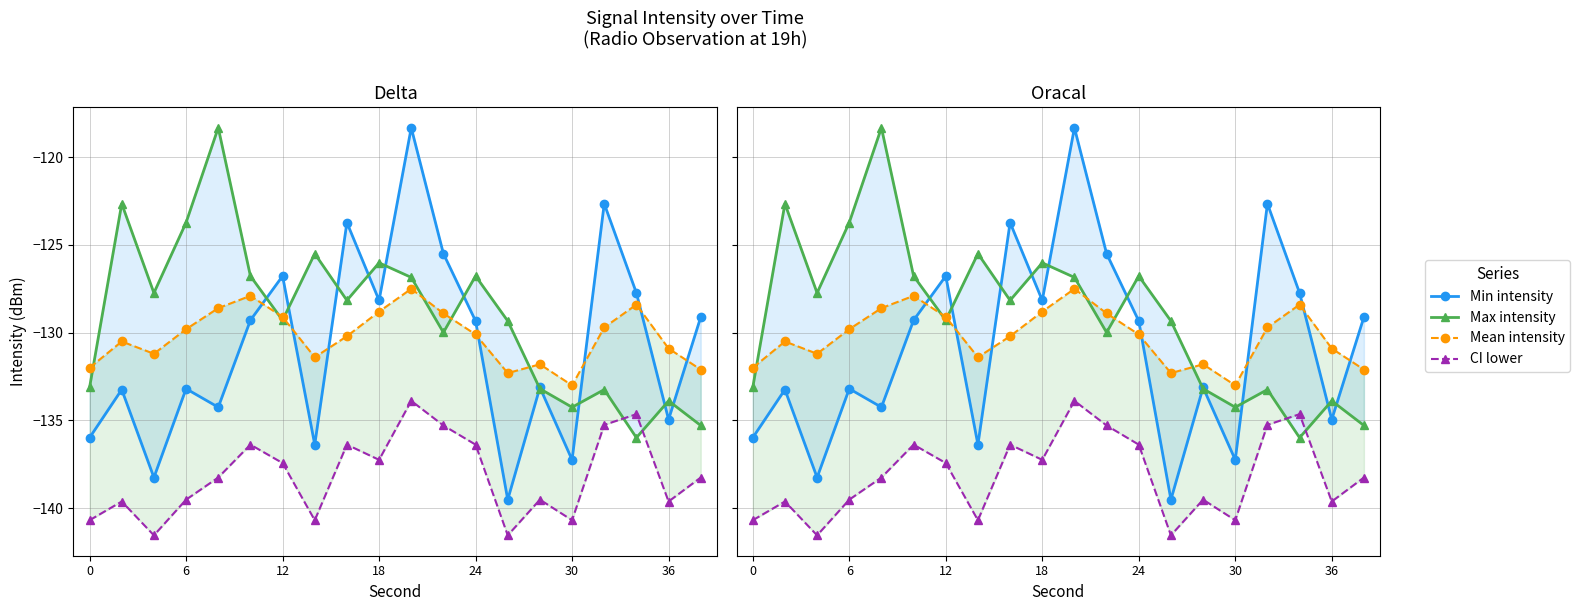

Is this an area chart (filled region under the line)?

No